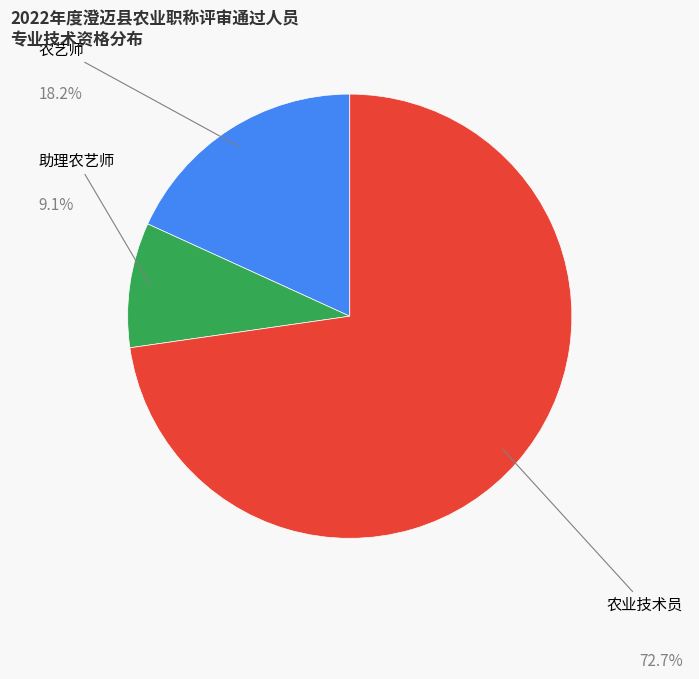

Is there any slice that represents more than half of the pie?

Yes